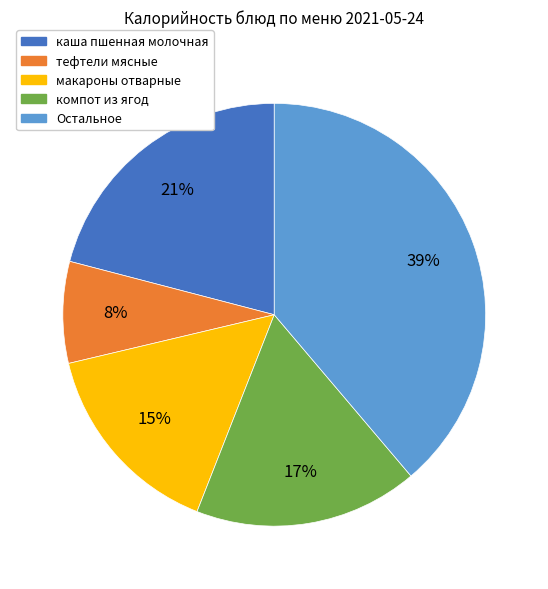

Is there any slice that represents more than half of the pie?

No